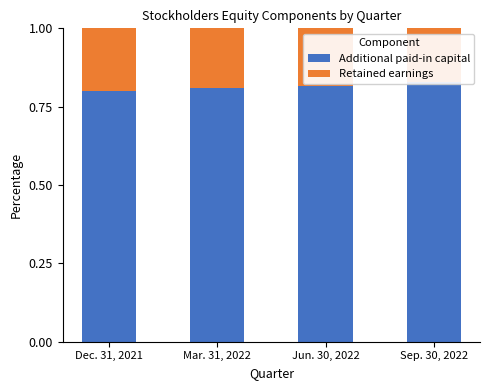

Which series has the largest total across all categories?

Additional paid-in capital